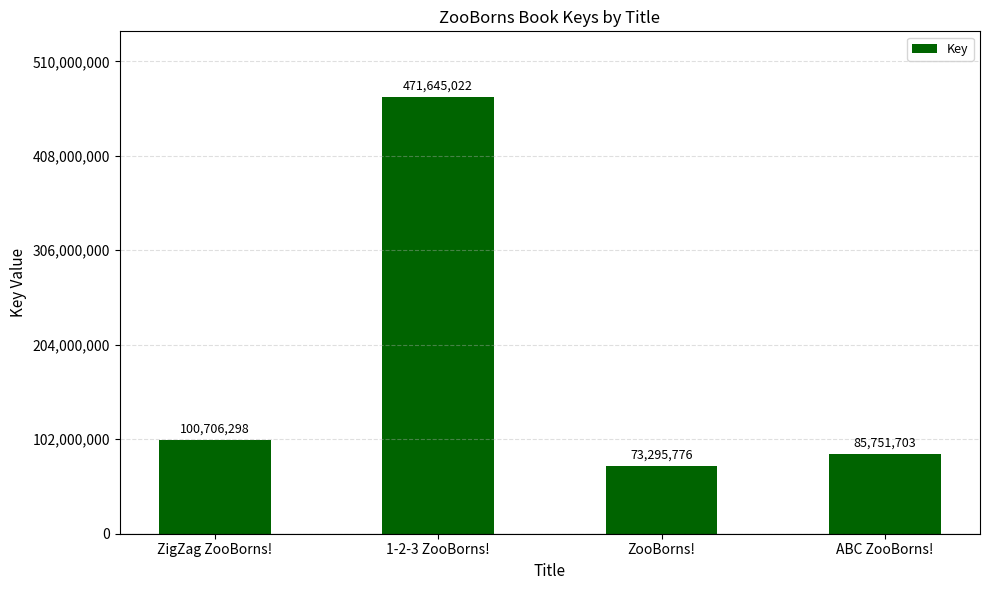

What is the difference between the maximum and minimum values?

398349246